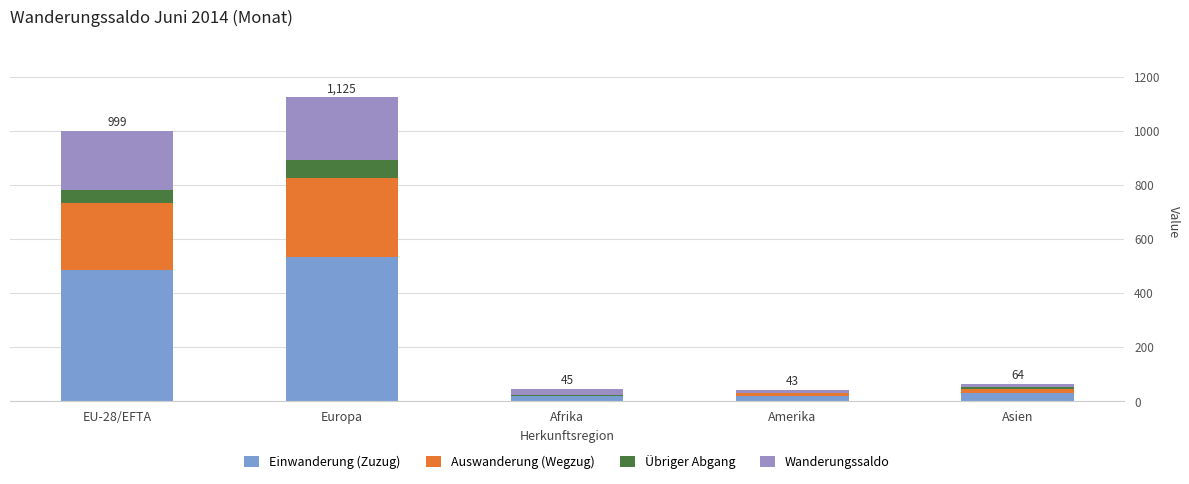

At which category is the sum across all series the highest?

Europa